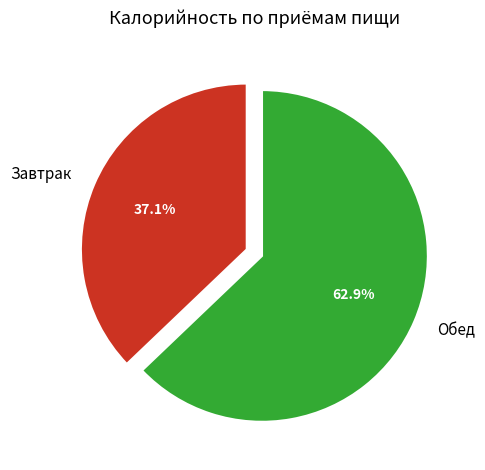

What portion of the pie excludes Завтрак?

62.9%